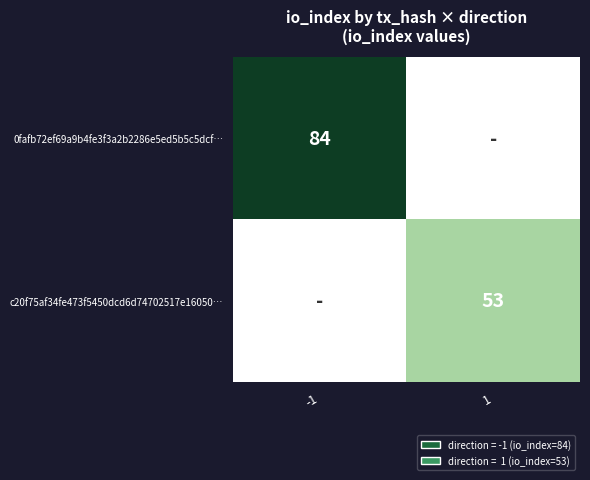

What is the greatest value displayed?

84.0